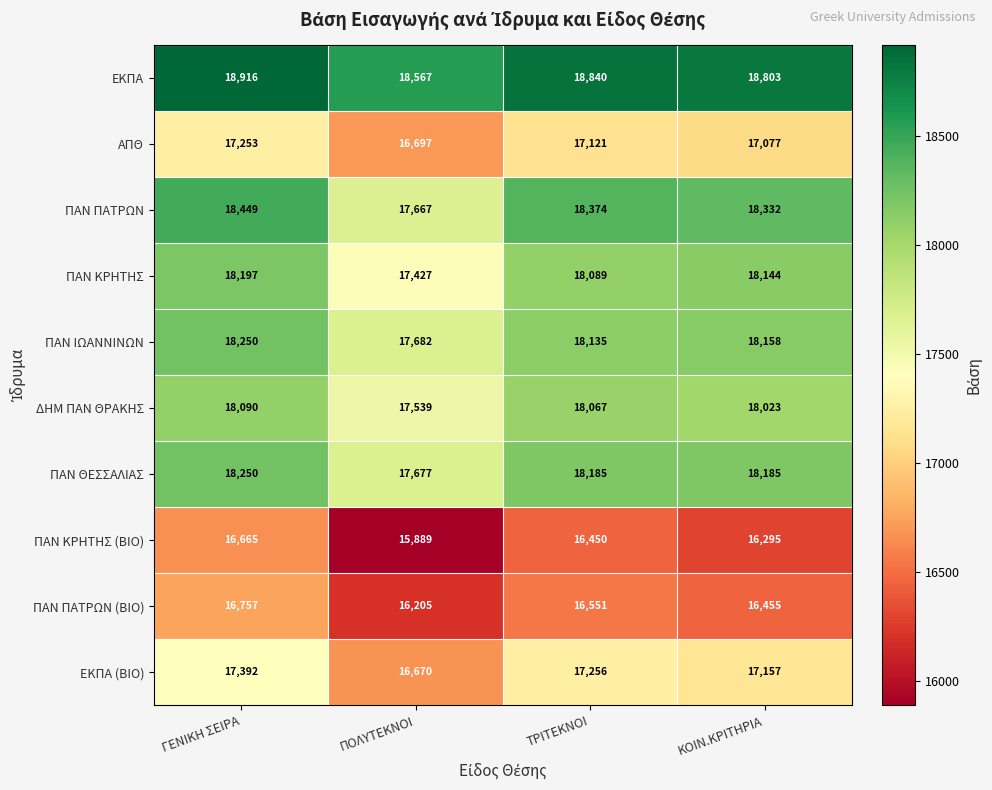

Where is ΕΚΠΑ nearest to the value 18741?

ΚΟΙΝ.ΚΡΙΤΗΡΙΑ